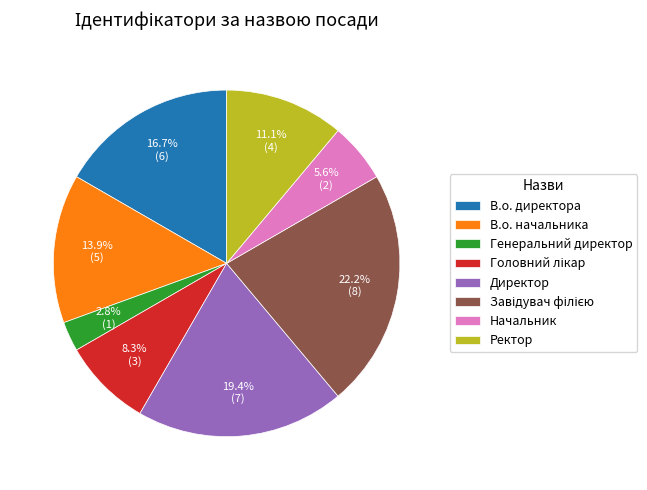

Count the number of slices in the pie.

8